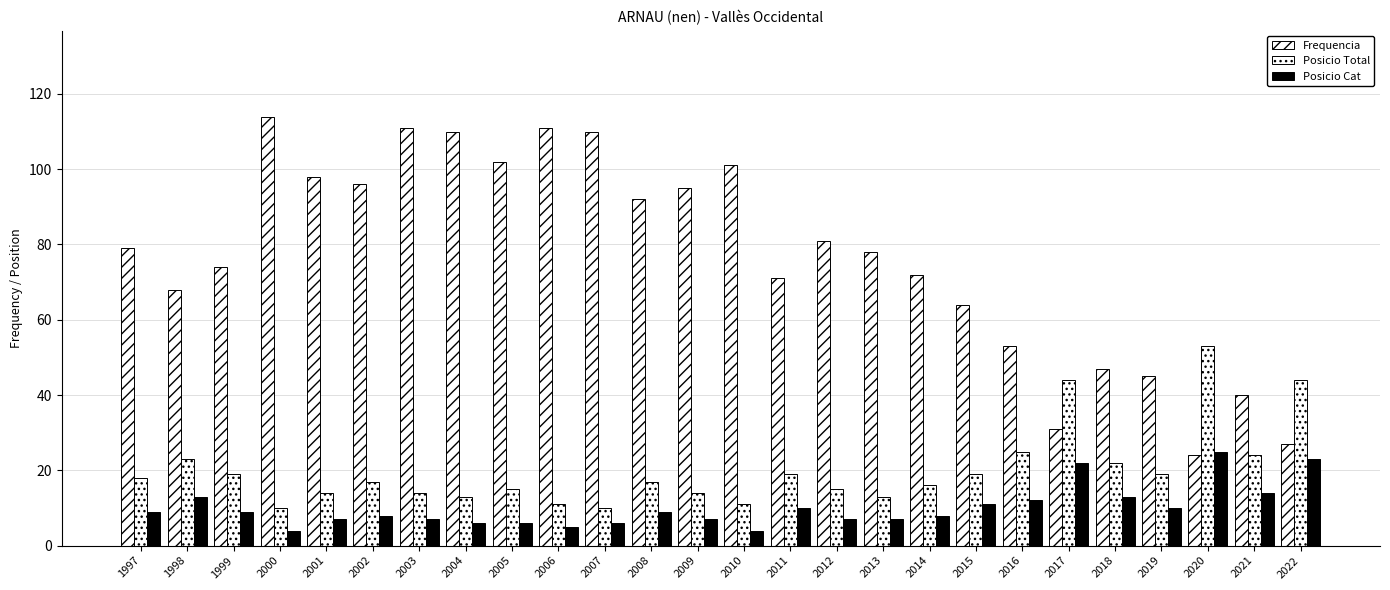

How many groups of bars are there?

26